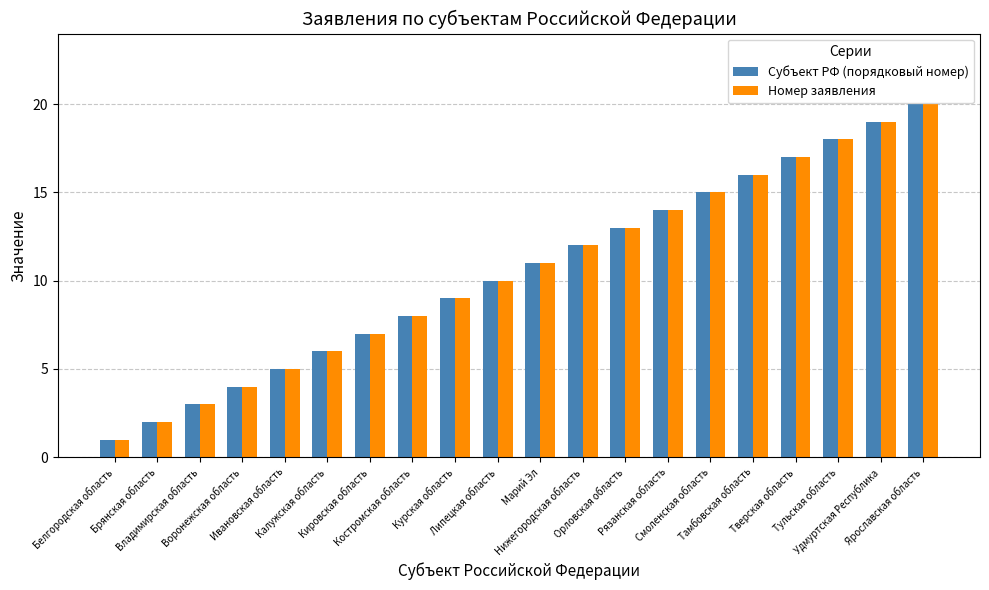

What is the greatest value displayed?

20